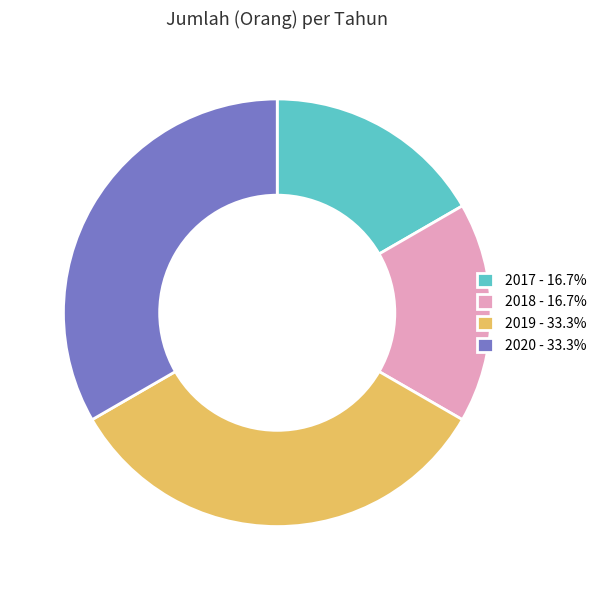

Which has a higher value, 2019 or 2017?

2019